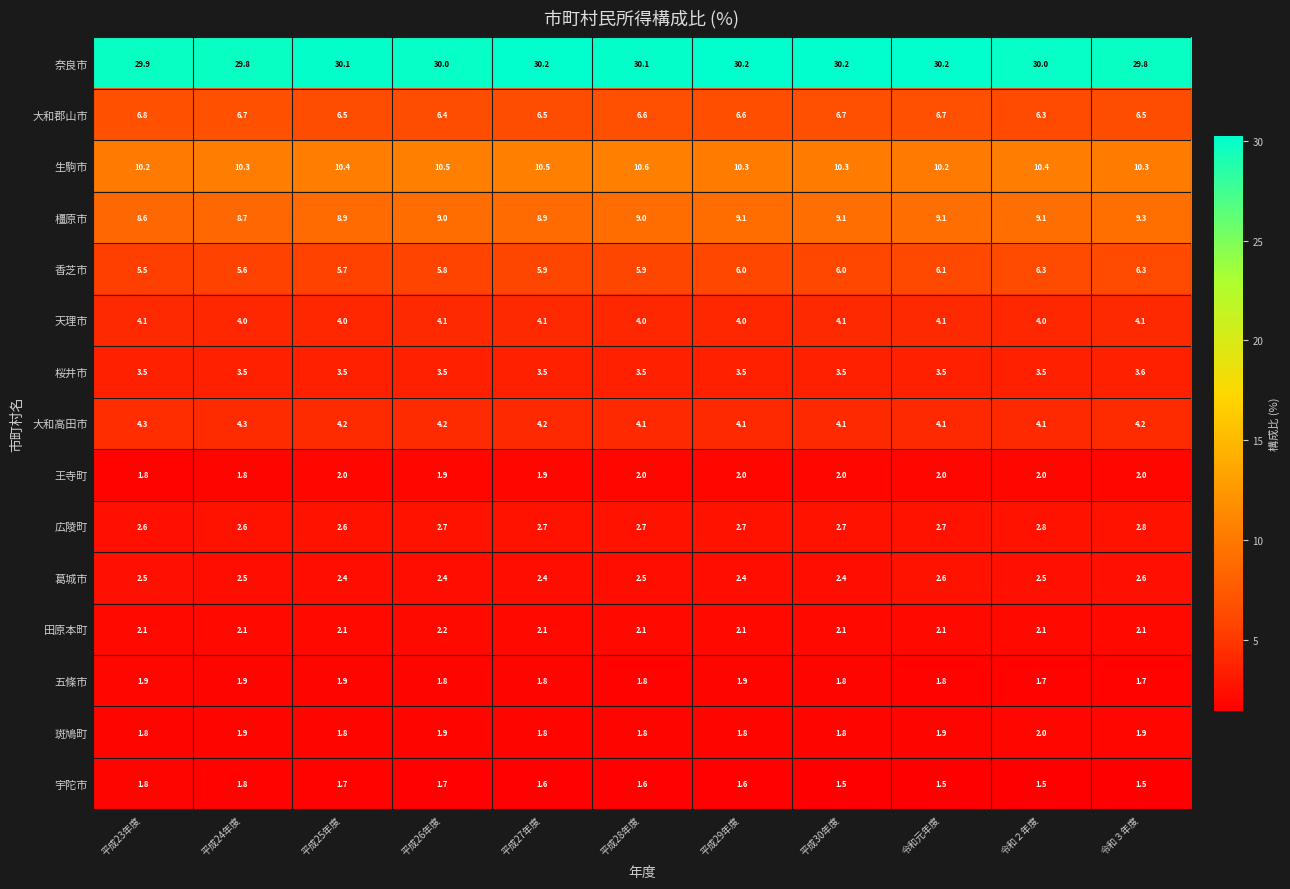

What is the sum of the 田原本町 values at 平成23年度 and 平成26年度?

4.3